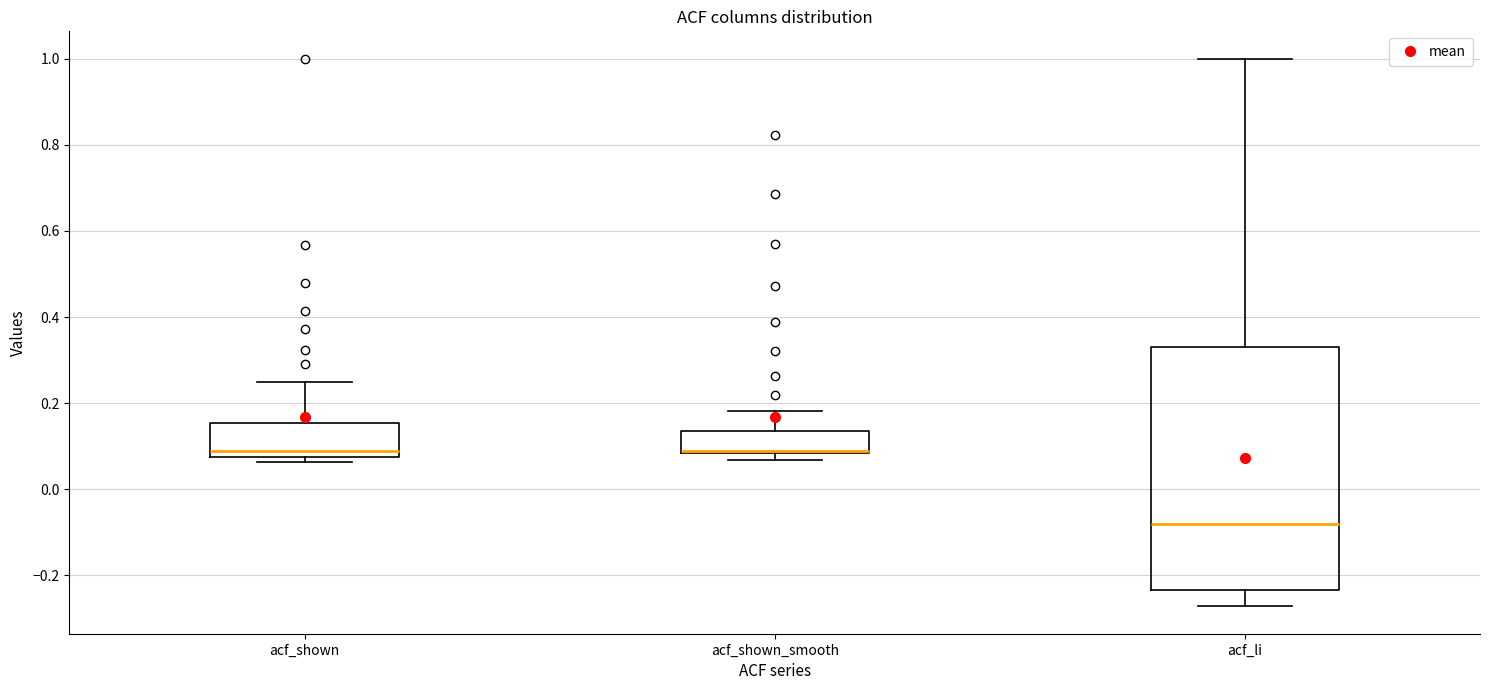

Reading left to right, read every box against the y-axis: the position of its median line, the range the box covers, and the ends of its whiskers. The values are not printed on the chart, so give them approximately, as read against the axis.

acf_shown: median 0.08 (just above the box's lower edge), box 0.08 to 0.16, whiskers 0.06 to 0.24
acf_shown_smooth: median 0.08 (drawn on the box's lower edge), box 0.08 to 0.14, whiskers 0.06 to 0.18
acf_li: median -0.08, box -0.24 to 0.34, whiskers -0.28 to 1.00